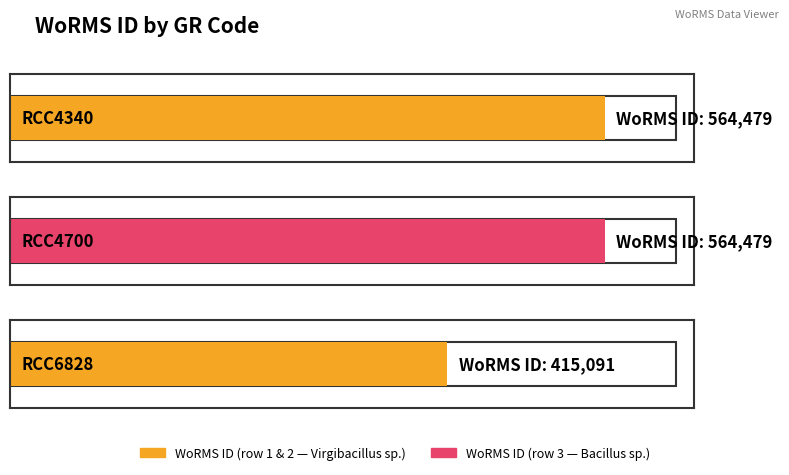

List the labels in order of value, largest first.

RCC4340, RCC4700, RCC6828